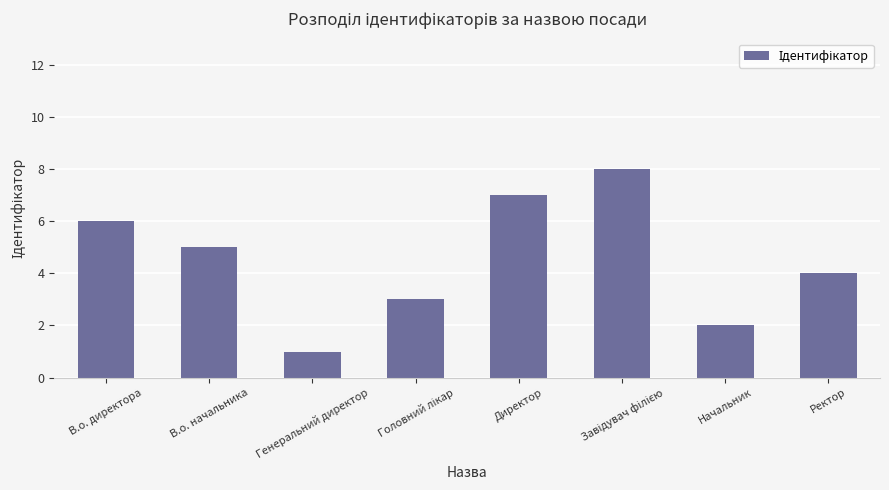

What is the approximate value at Ректор?

4